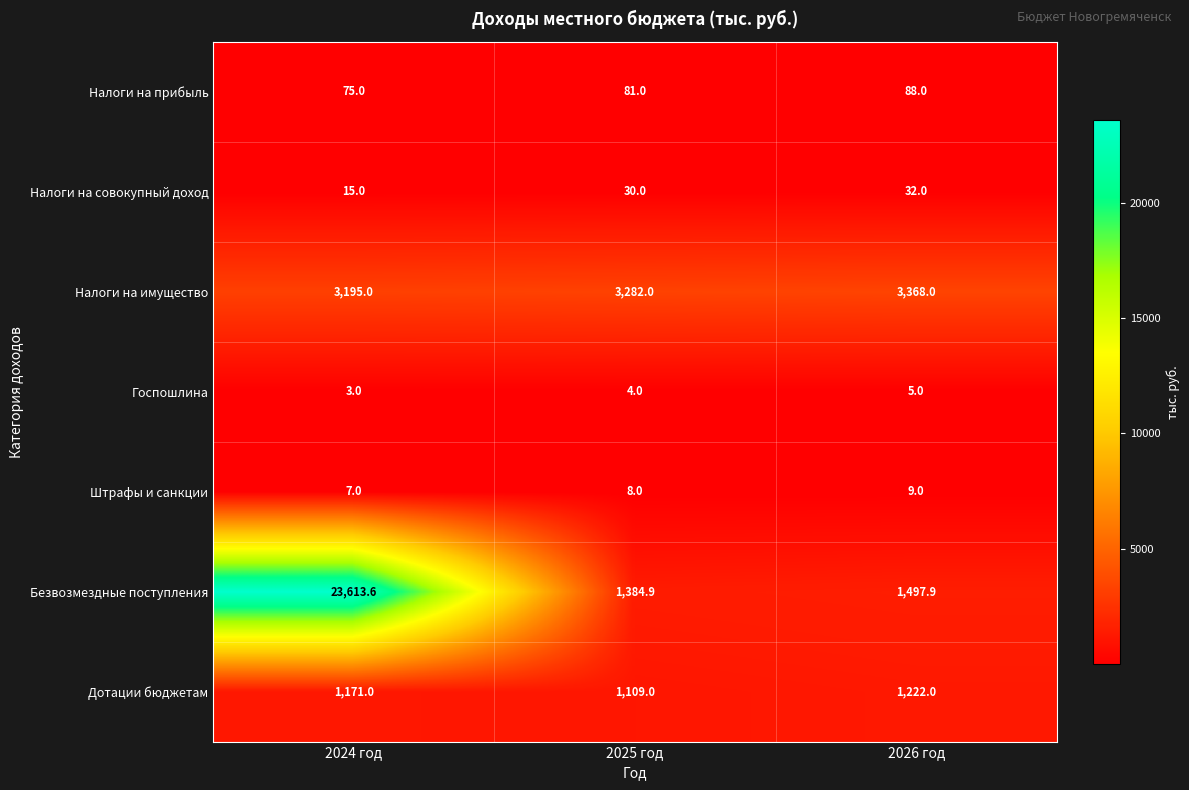

The value of Госпошлина at 2026 год is 5.0. True or false?

True